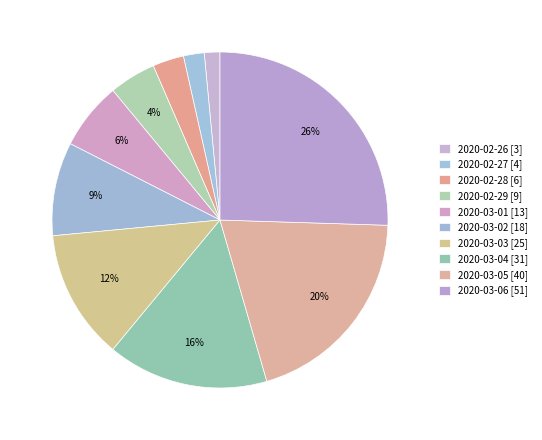

True or false: 2020-03-06 [51] accounts for 26% of the total.

True